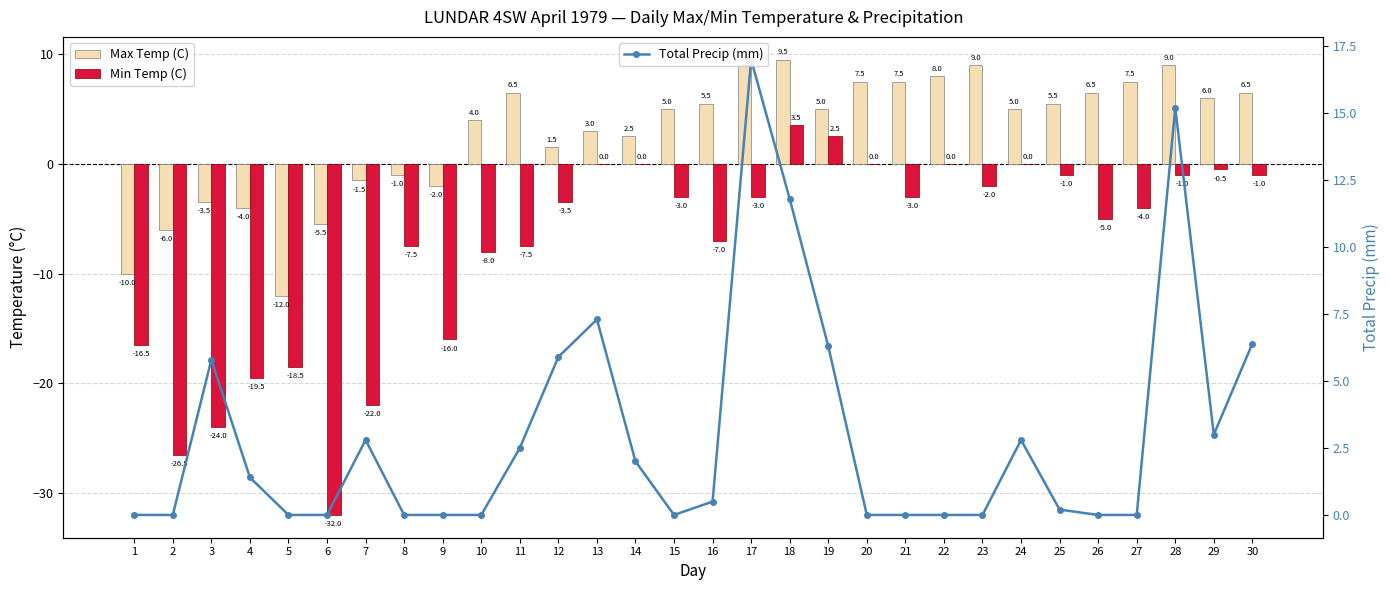

What is the value of the Total Precip (mm) bar at the 4th from the left?

1.4